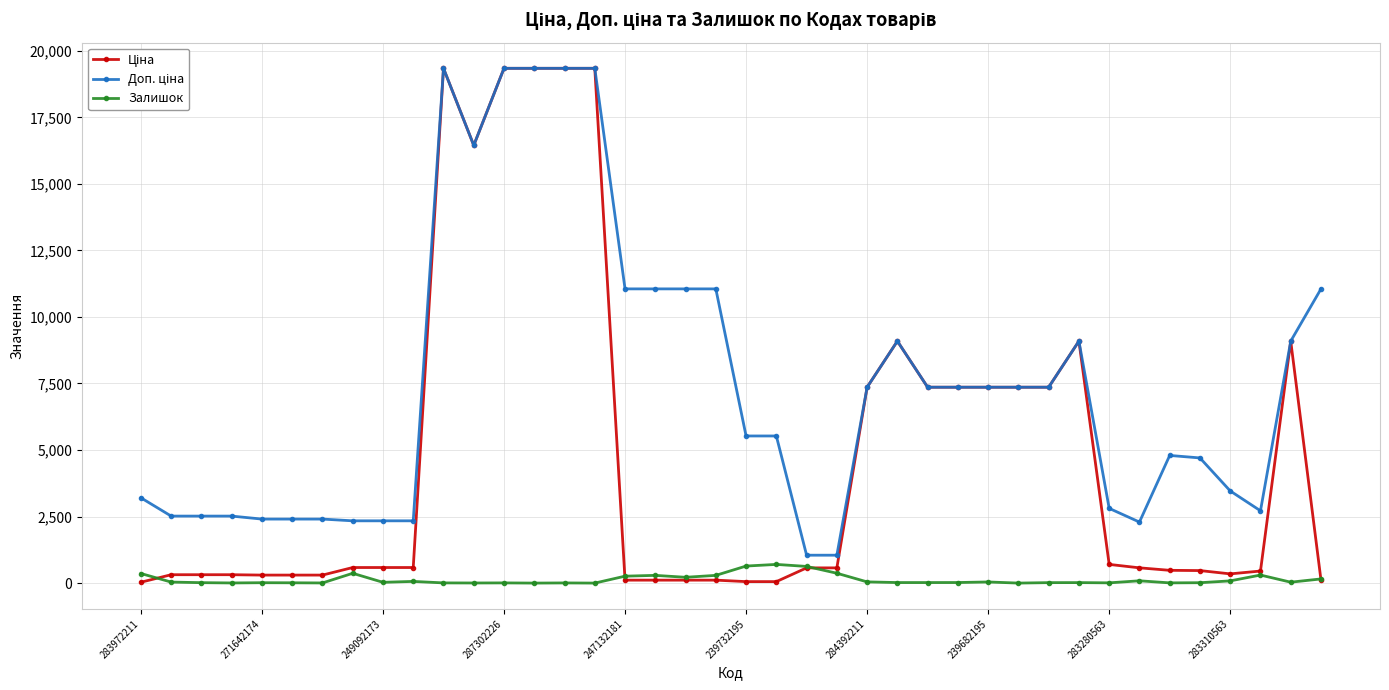

What is the greatest value displayed?

19343.1